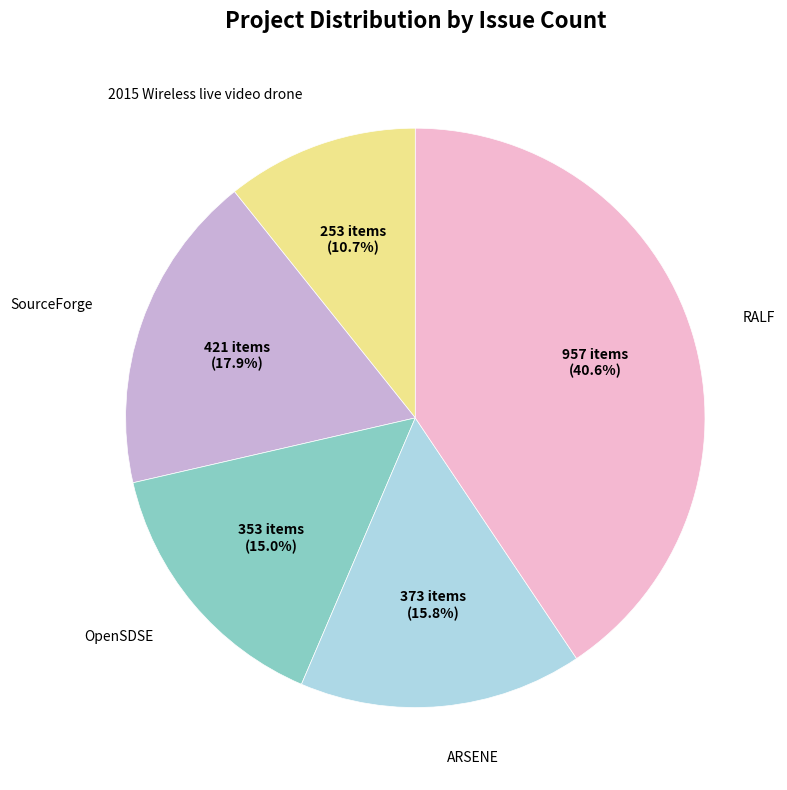

Is there any slice that represents more than half of the pie?

No